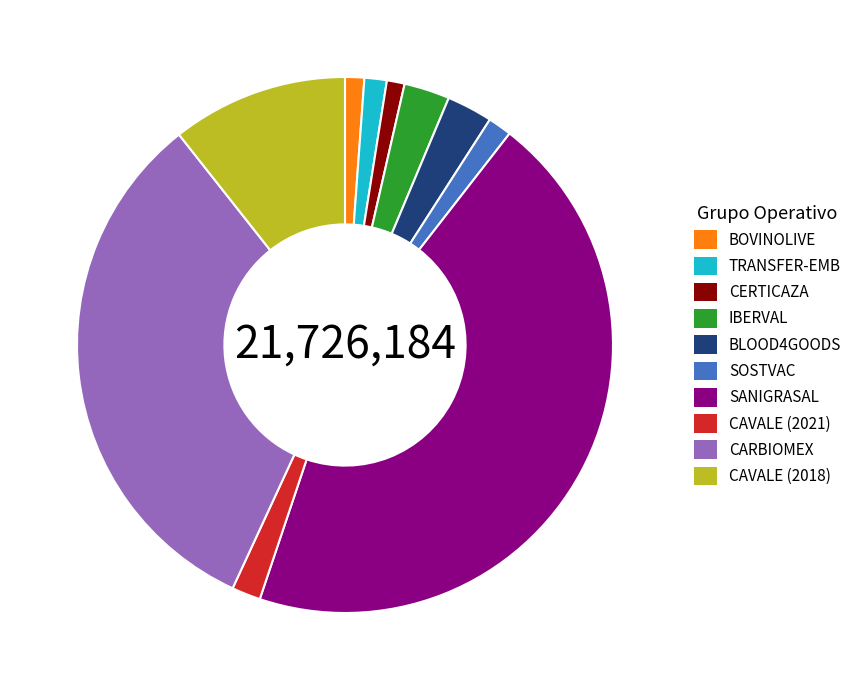

Is it true that SOSTVAC is 1% of the pie?

True